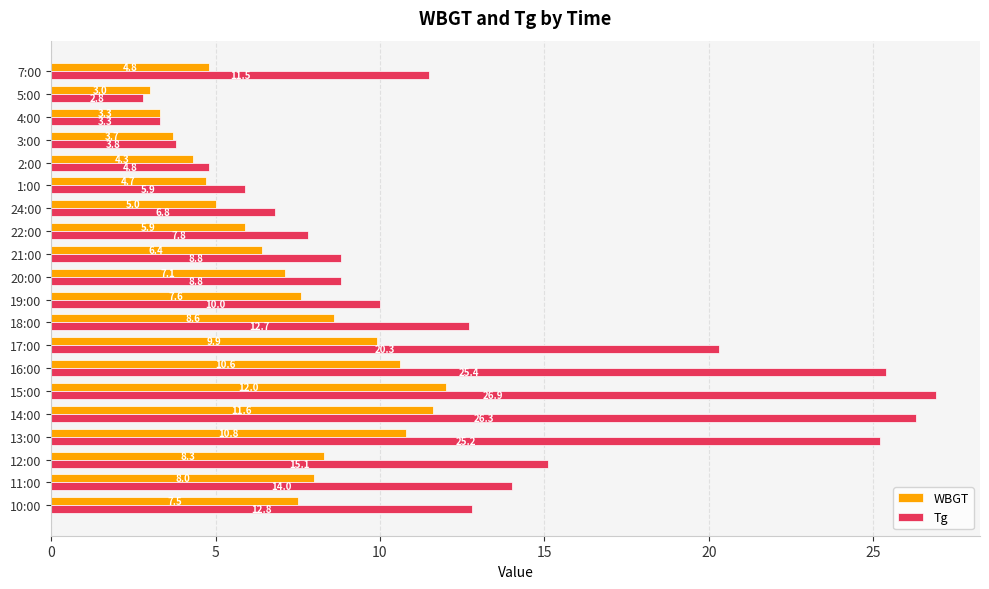

Which category has the lowest value in the WBGT series?

5:00